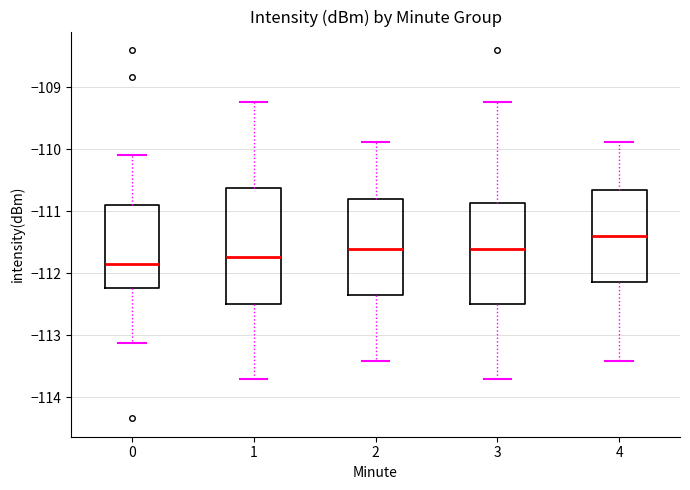

Comparing the boxes themselves (not the whiskers), which one is the tallest?

1